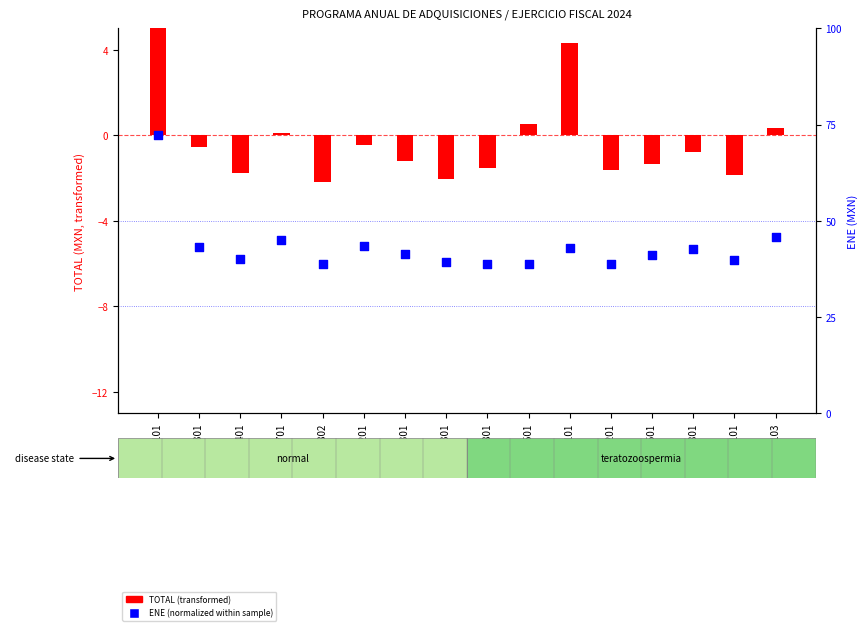

Which has a higher value, 31401 or 32201?

32201